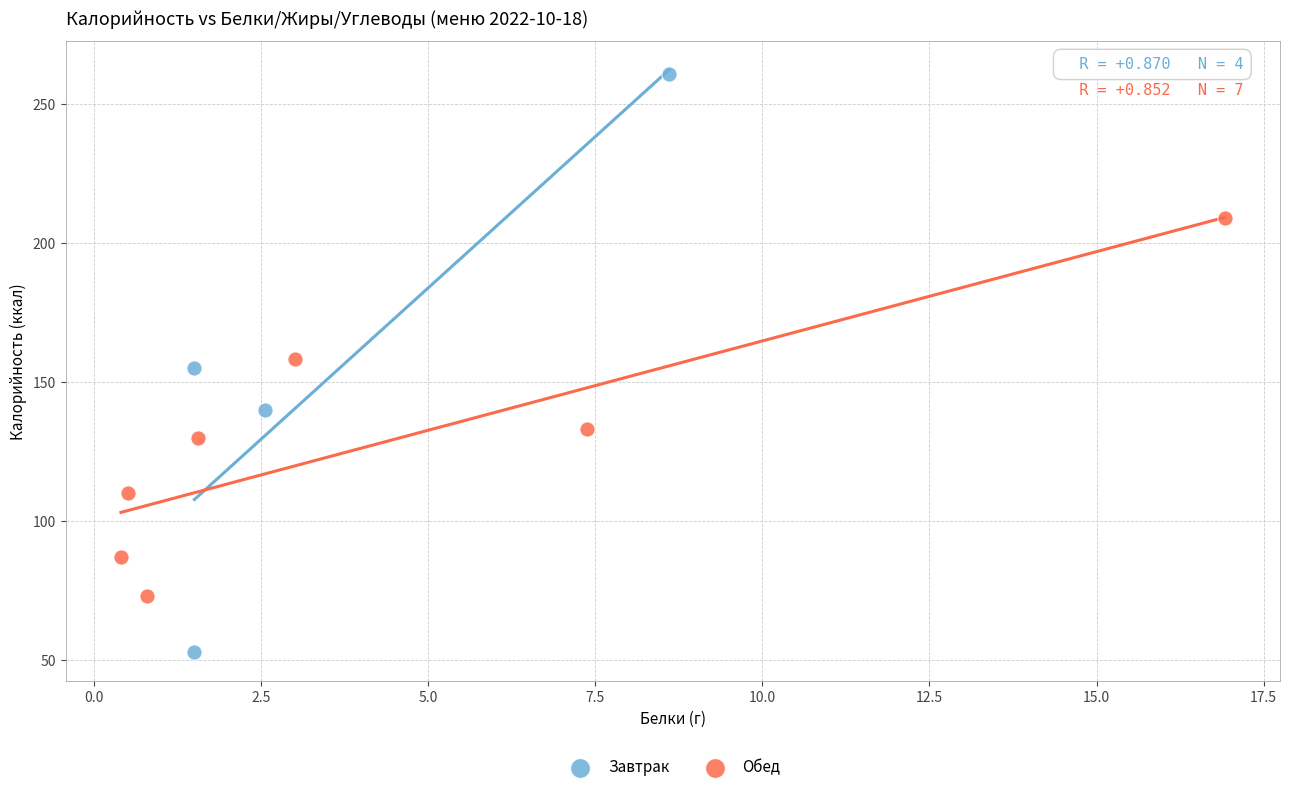

Which series contains the lowest Y value?

Завтрак